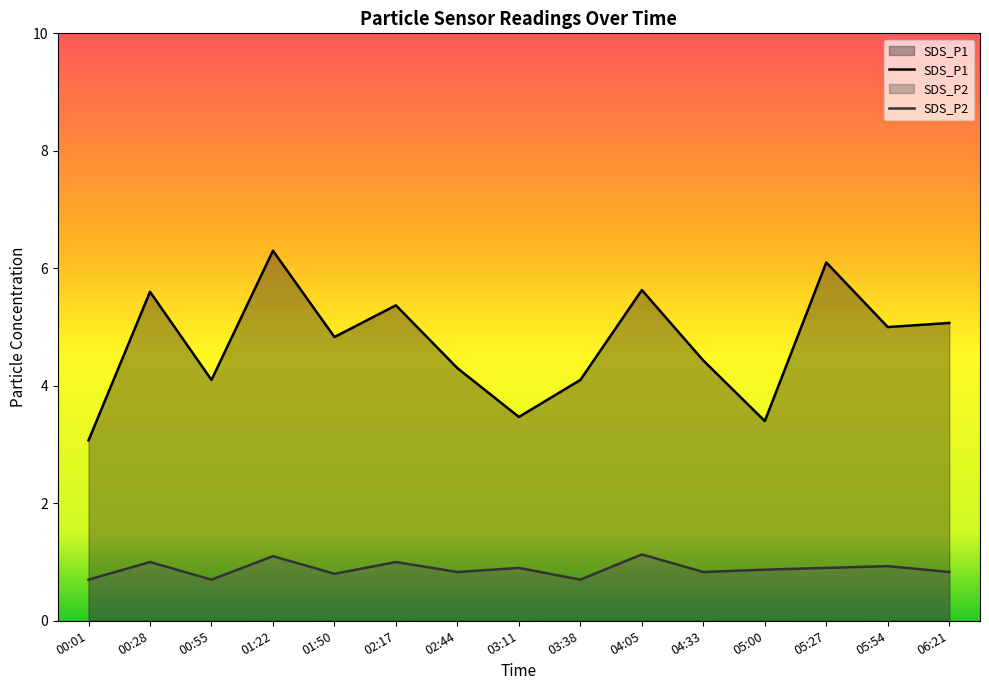

Where is the first local minimum for SDS_P2?

00:55